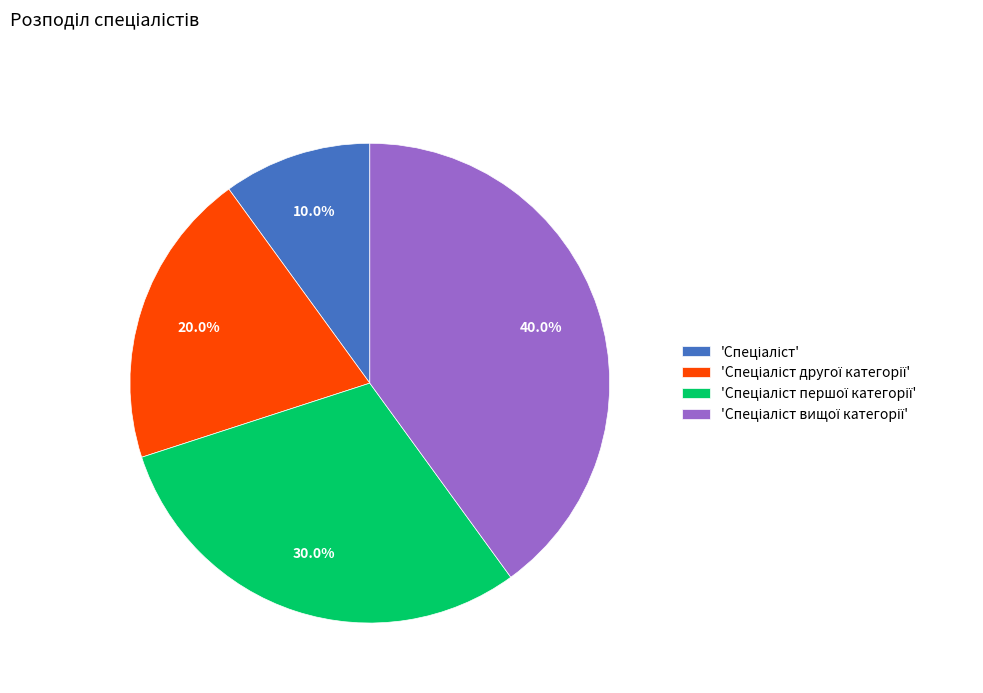

Does any single category account for the majority?

No